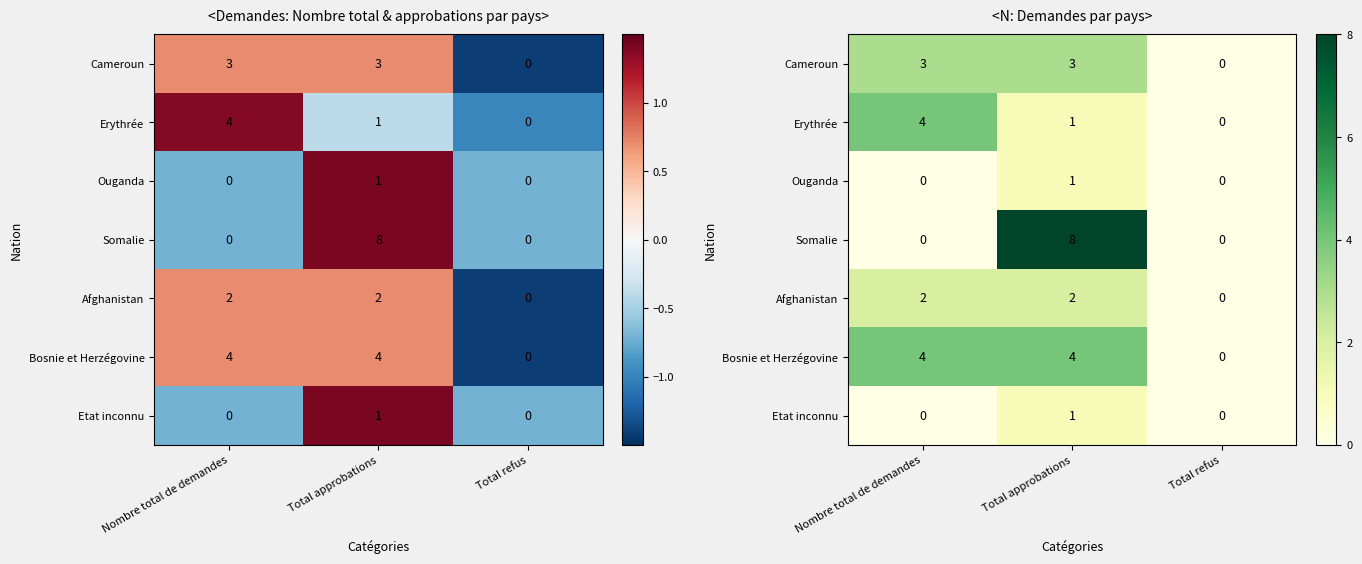

What is the total value across all series at Total approbations?

20